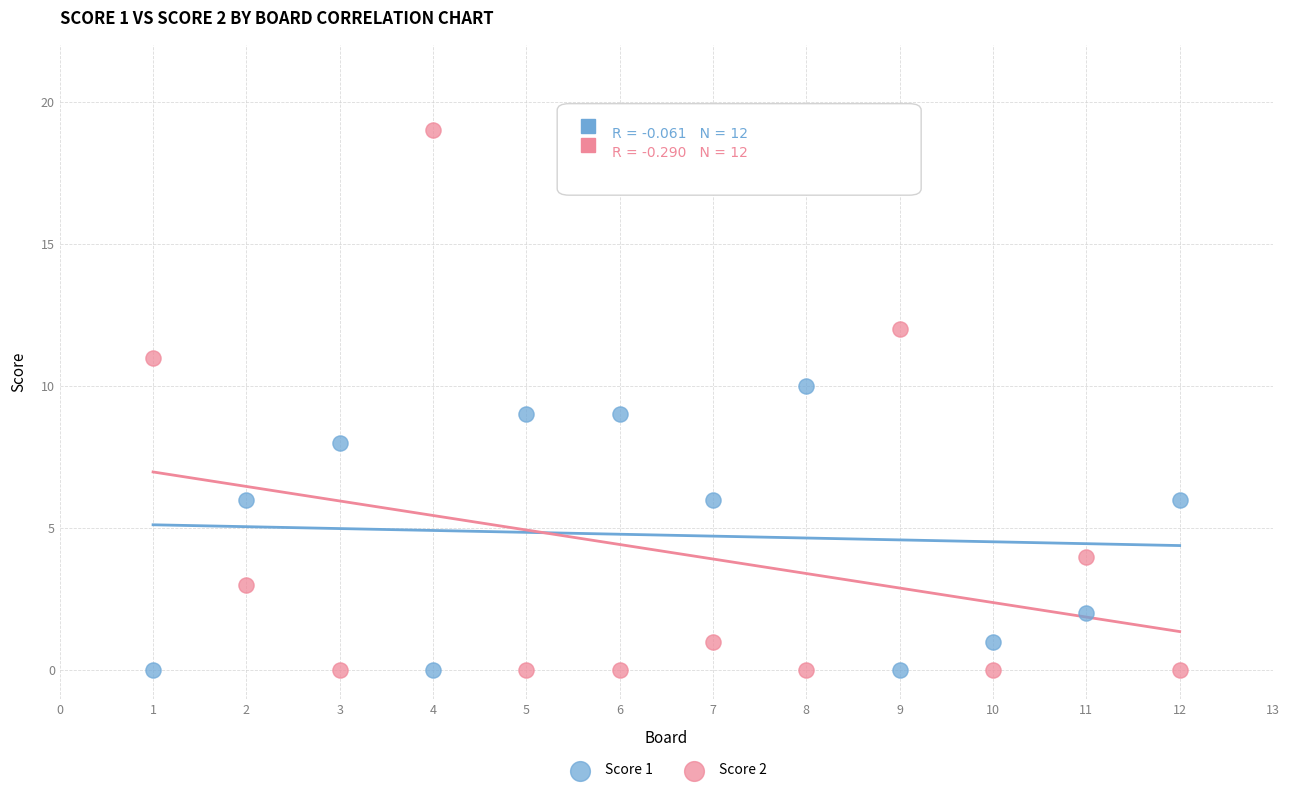

Which series reaches the maximum Y coordinate?

Score 2